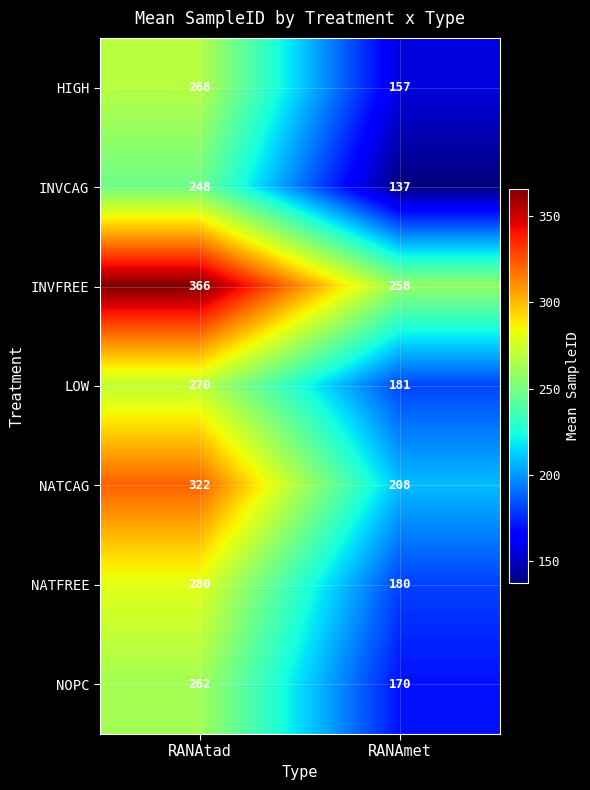

What is the difference between the NOPC values at RANAtad and RANAmet?

92